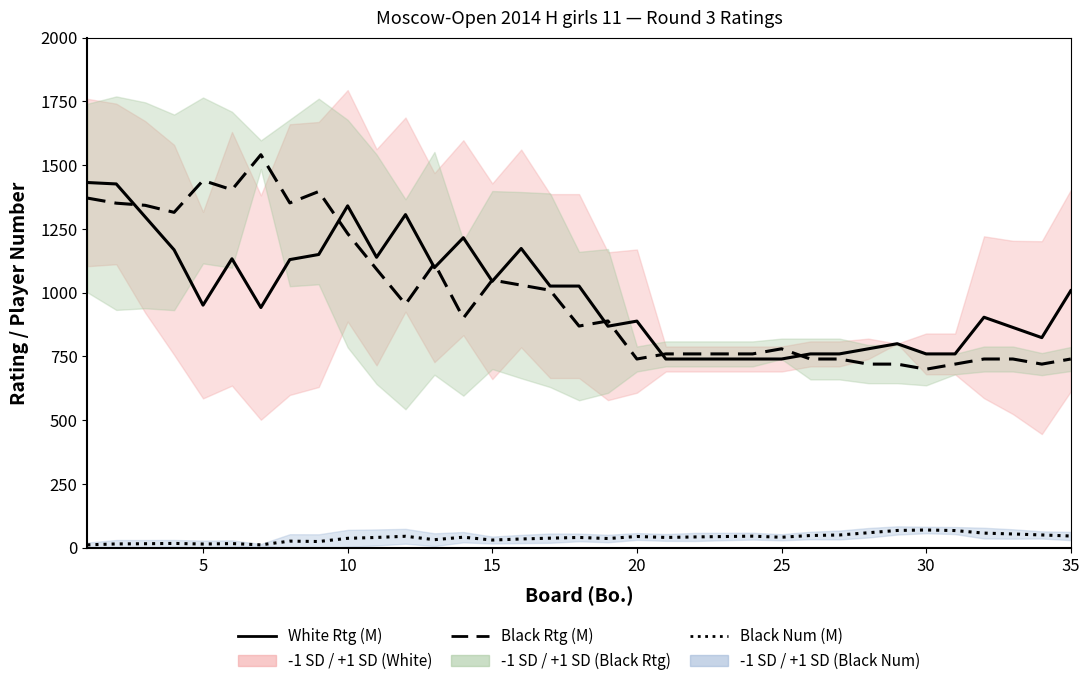

True or false: Black Num (M) and Black Rating (M) intersect in this chart.

False